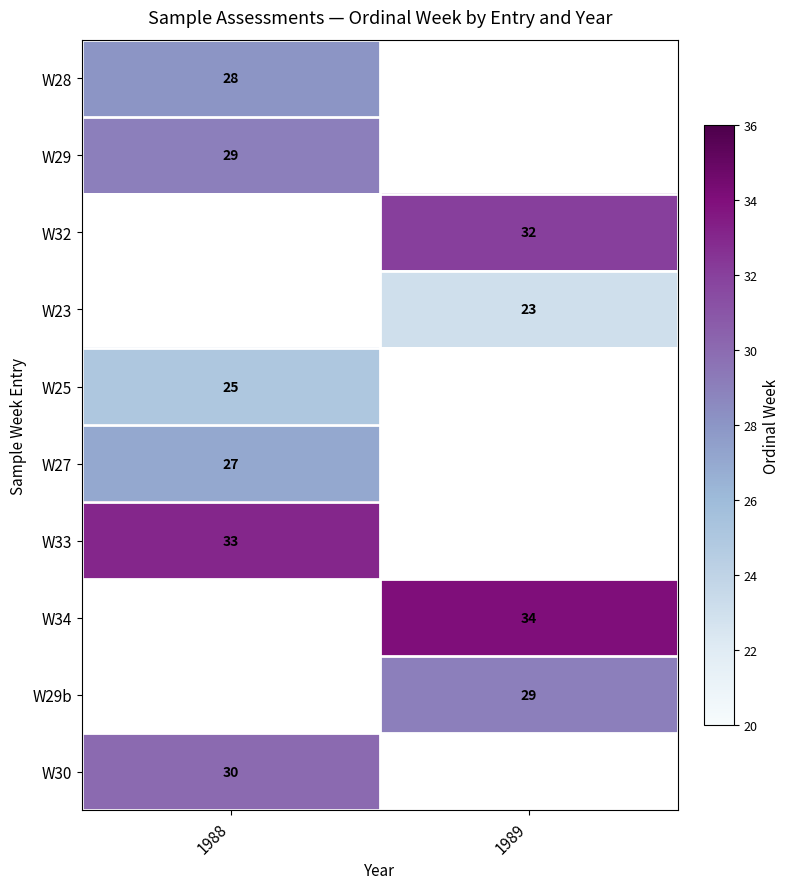

True or false: W23 has a value of 23 at 1989.

True